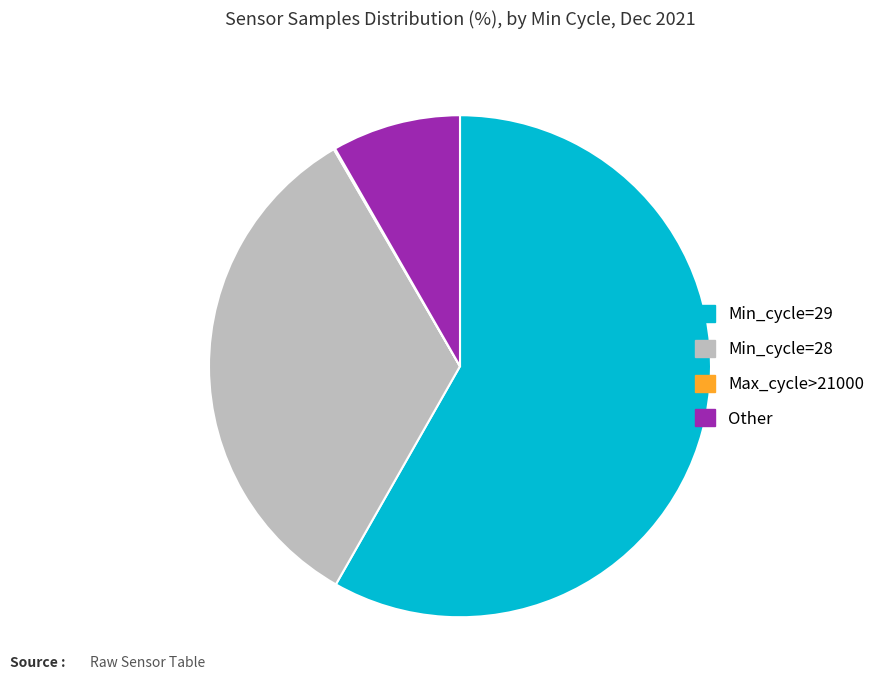

Is there any slice that represents more than half of the pie?

Yes